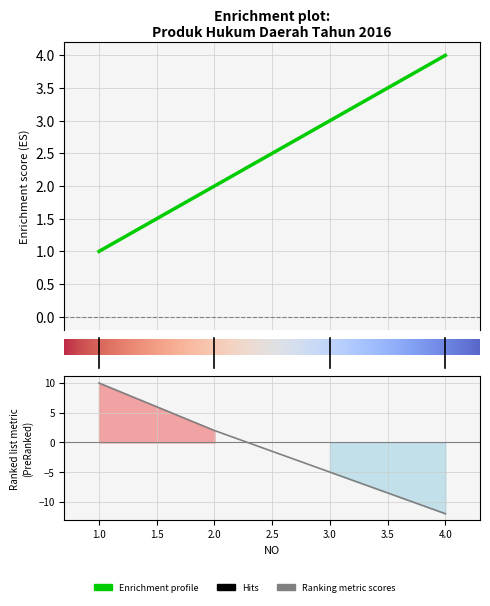

Count the number of data series in this chart.

1